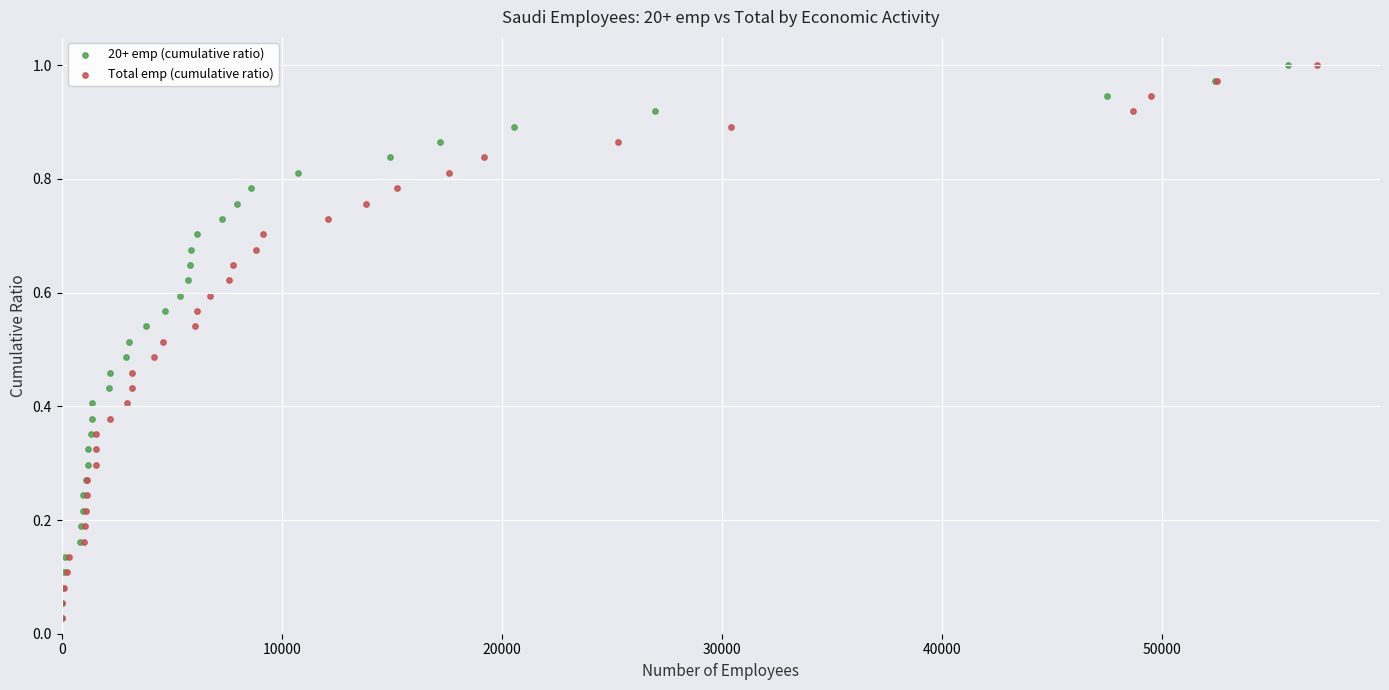

What are all the series names shown in the legend?

20+ emp (cumulative ratio), Total emp (cumulative ratio)